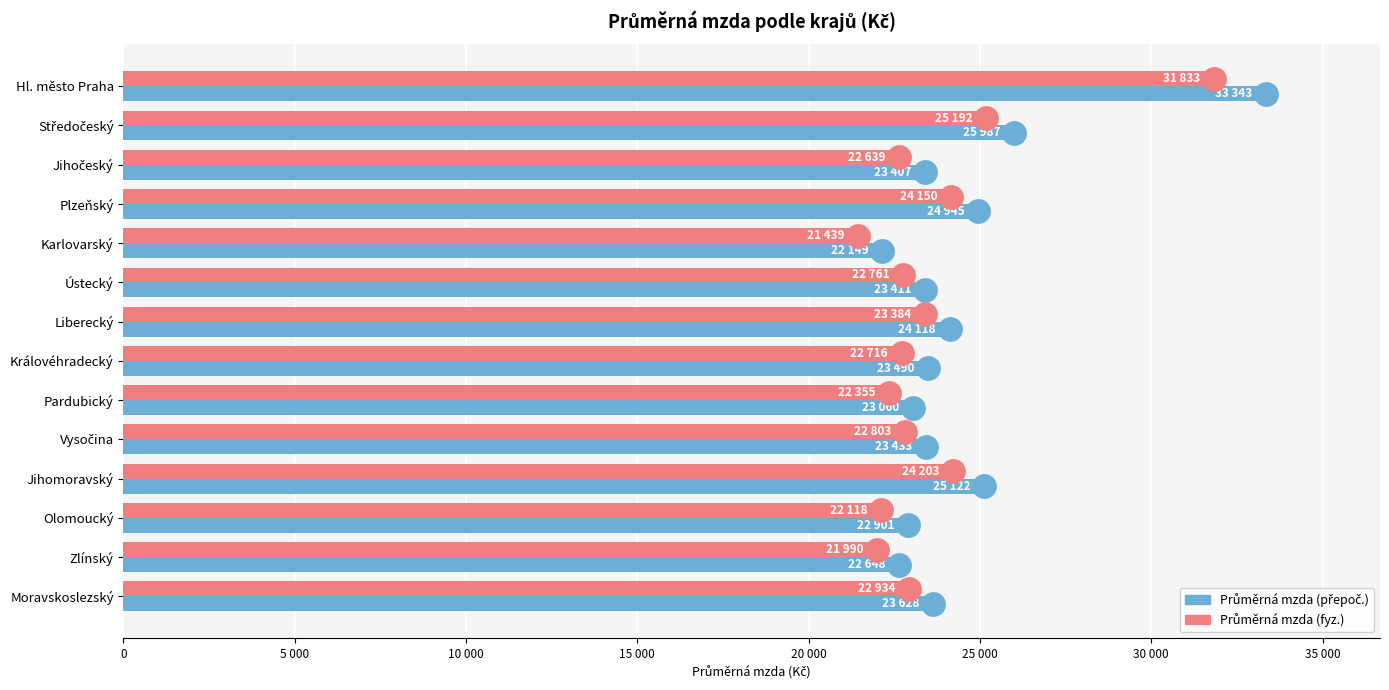

Which series has the largest total across all categories?

Průměrná mzda (přepoč.)